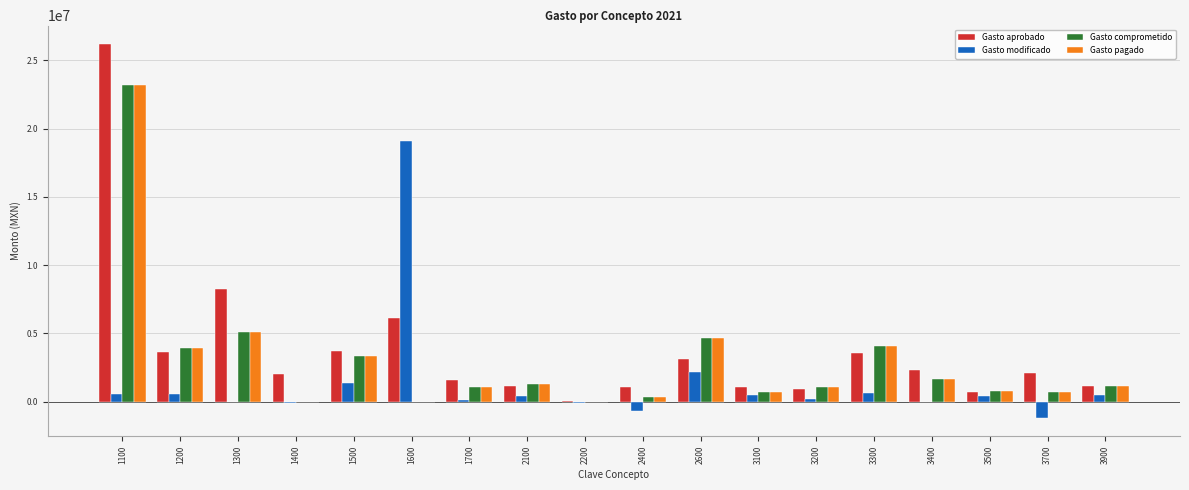

How many groups of bars are there?

18